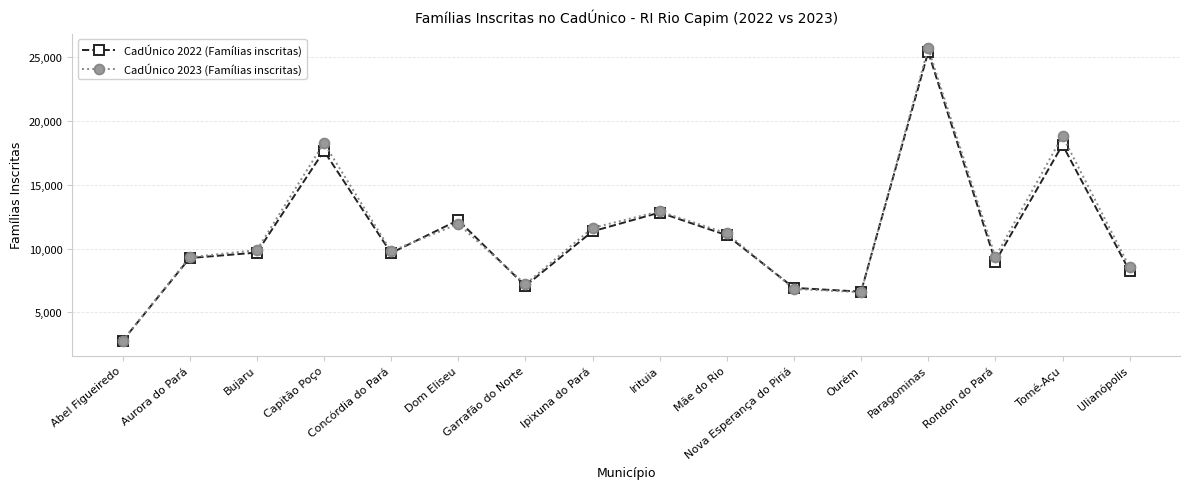

True or false: CadÚnico 2023 (Famílias inscritas) has a value of 2758 at Abel Figueiredo.

True